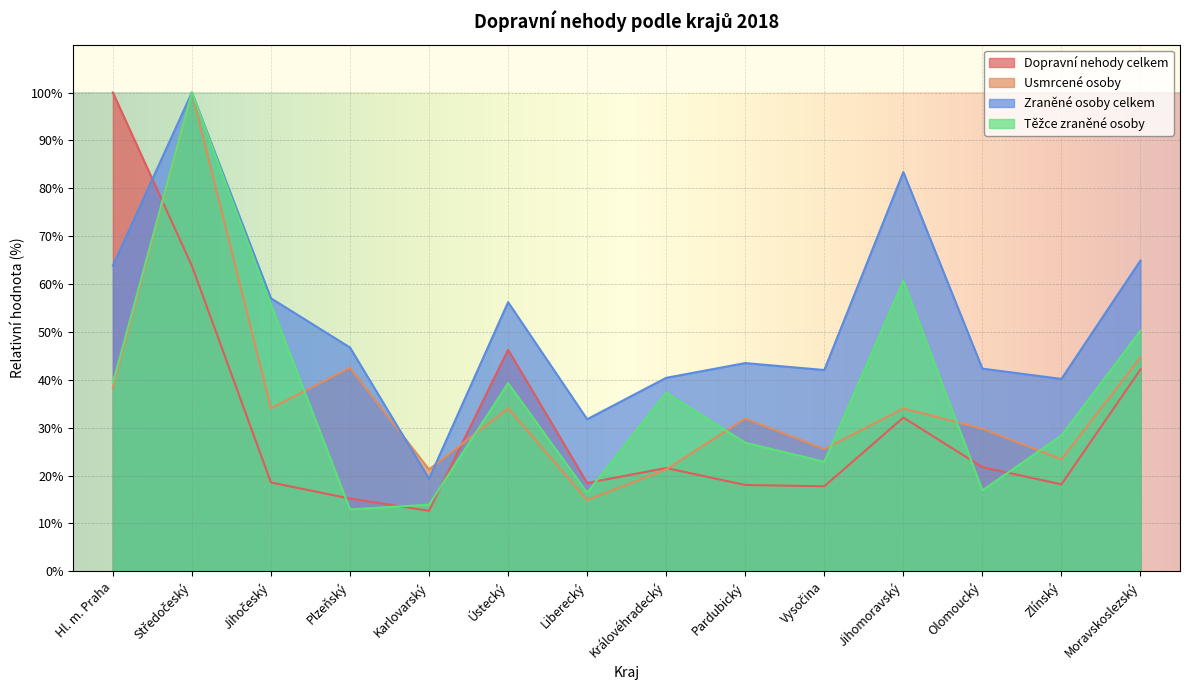

What is the lowest value of the Dopravní nehody celkem series?

12.6